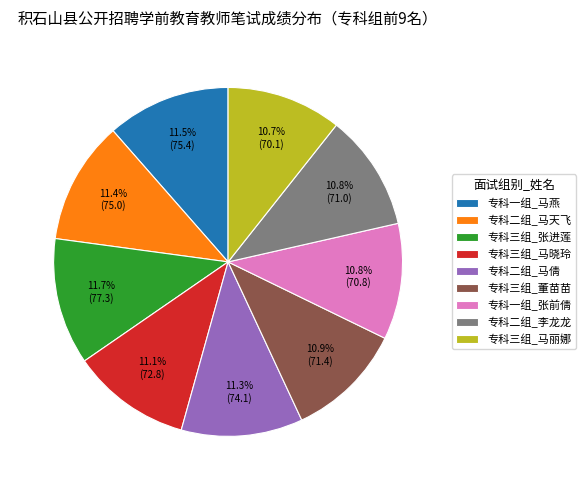

Do 专科二组_马倩 and 专科一组_张前倩 together represent more than half of the pie?

No